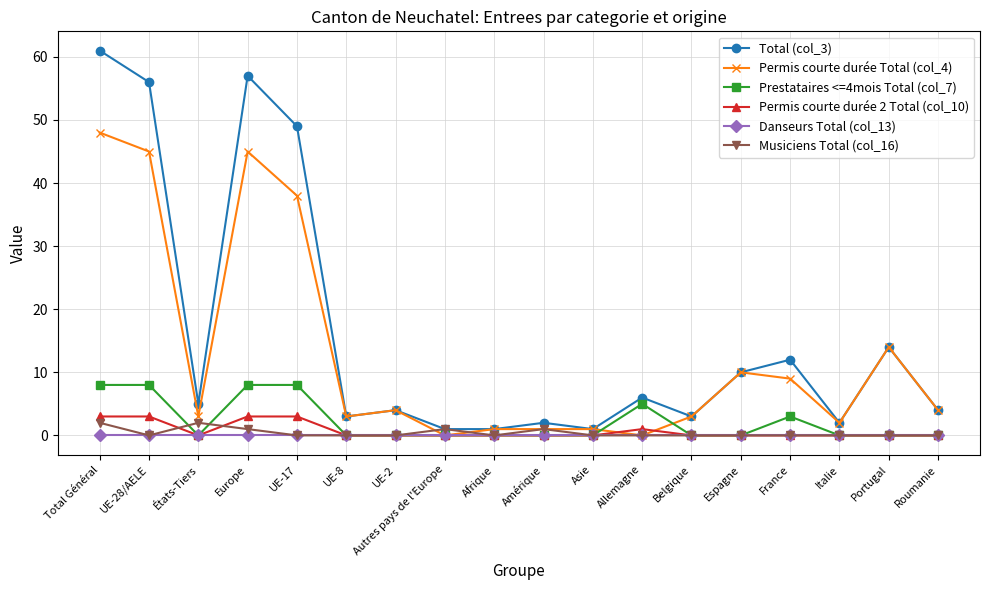

Is the value of Permis courte durée 2 Total (col_10) at Belgique greater than the value of Permis courte durée Total (col_4) at France?

No